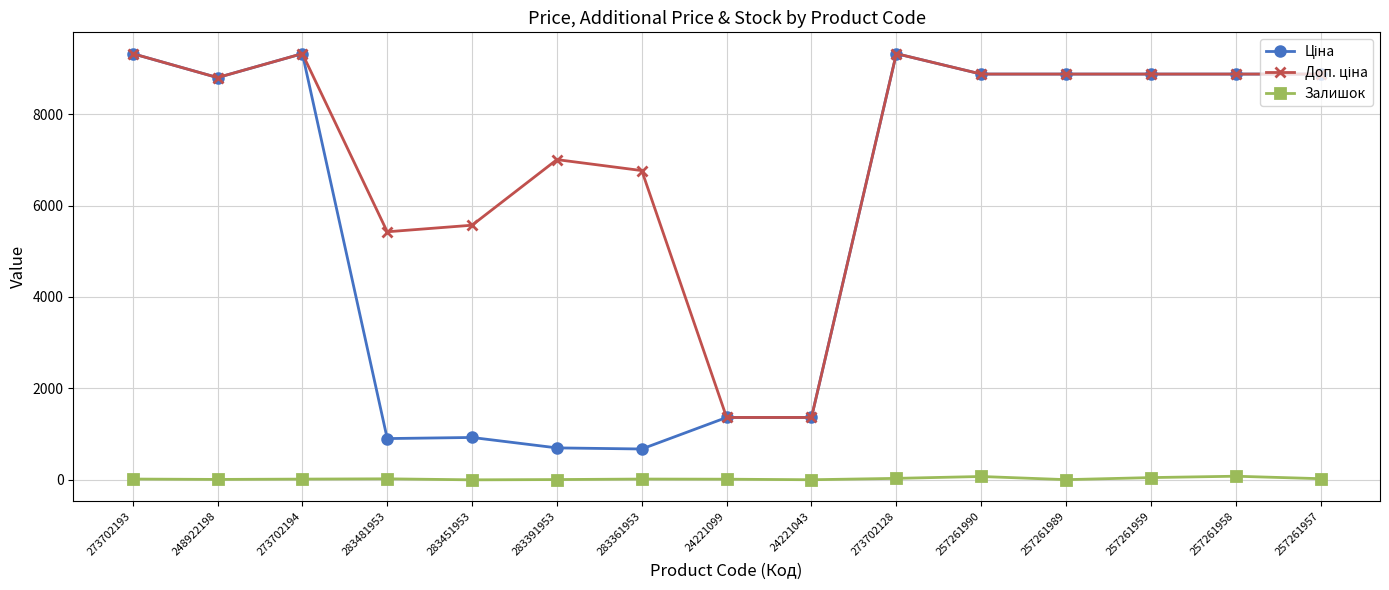

What is the total value across all series at 273702128?

18676.8